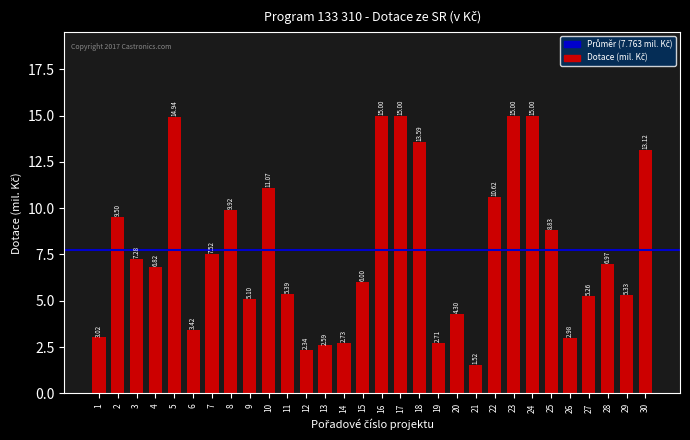

Which category has the lowest value across all series?

21